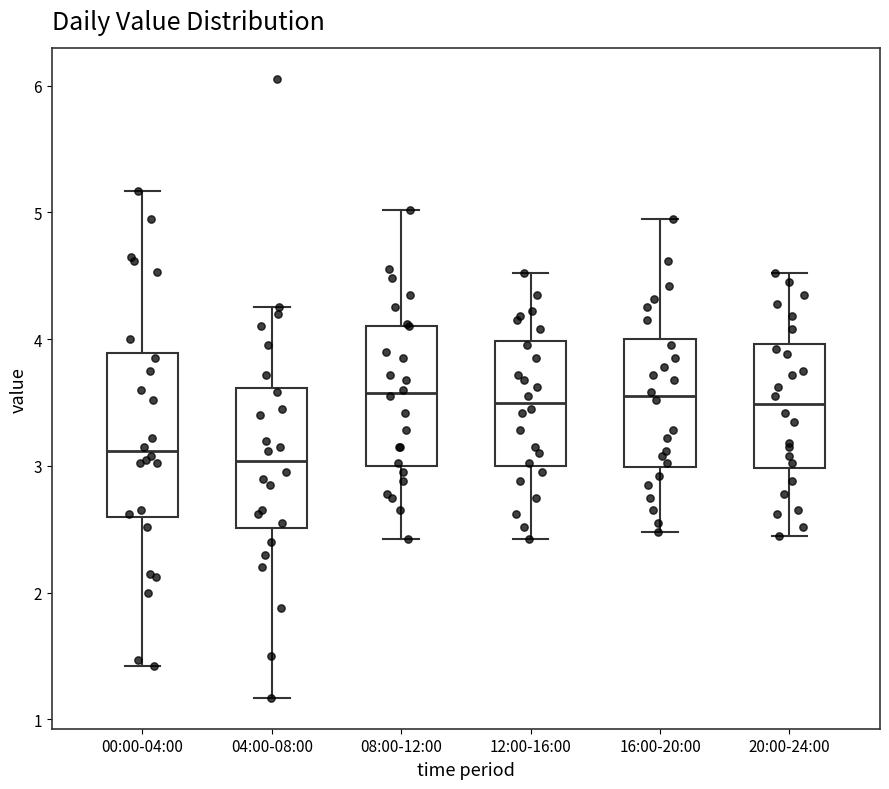

Reading left to right, read every box against the y-axis: the position of its median line, the range the box covers, and the ends of its whiskers. The values are not printed on the chart, so give them approximately, as read against the axis.

00:00-04:00: median 3.1, box 2.6 to 3.9, whiskers 1.4 to 5.2
04:00-08:00: median 3.0, box 2.5 to 3.6, whiskers 1.2 to 4.3
08:00-12:00: median 3.6, box 3.0 to 4.1, whiskers 2.4 to 5.0
12:00-16:00: median 3.5, box 3.0 to 4.0, whiskers 2.4 to 4.5
16:00-20:00: median 3.6, box 3.0 to 4.0, whiskers 2.5 to 5.0
20:00-24:00: median 3.5, box 3.0 to 4.0, whiskers 2.5 to 4.5